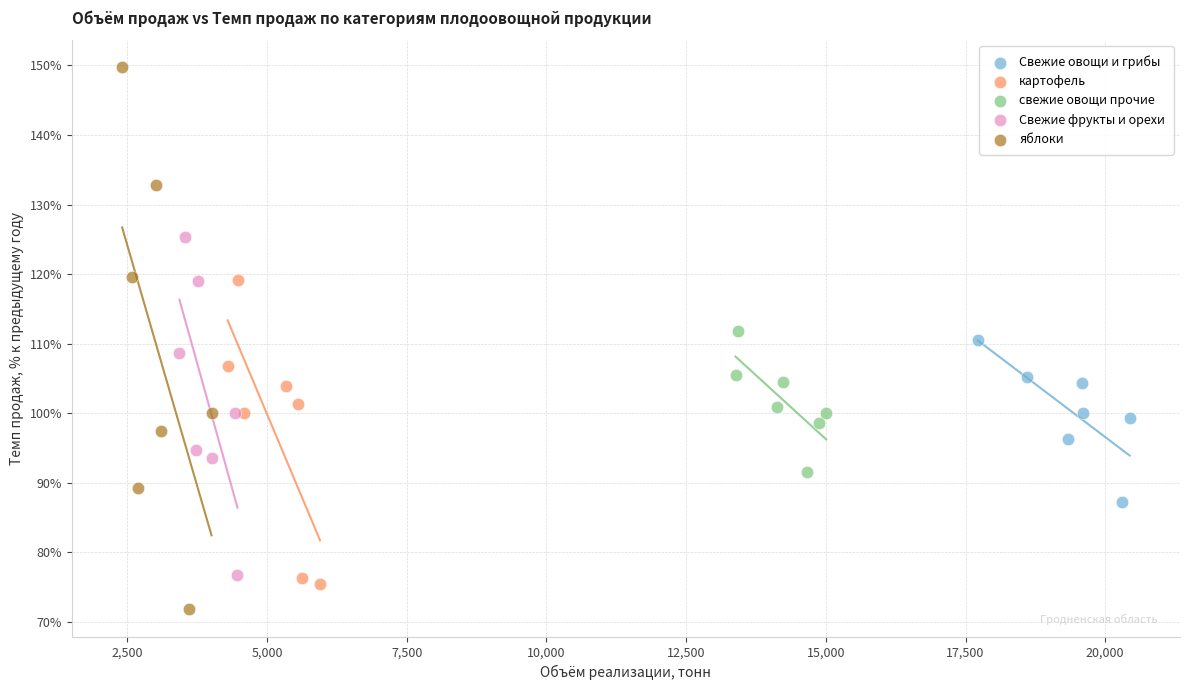

Which series contains the lowest Y value?

яблоки